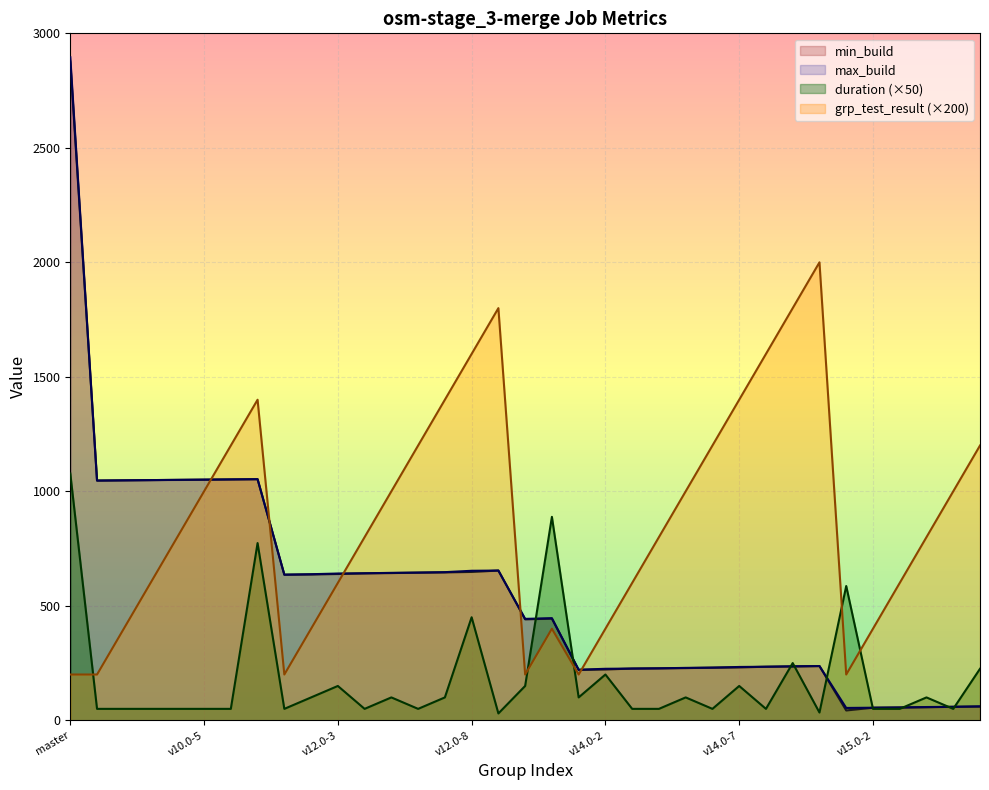

At which category is the sum across all series the highest?

master